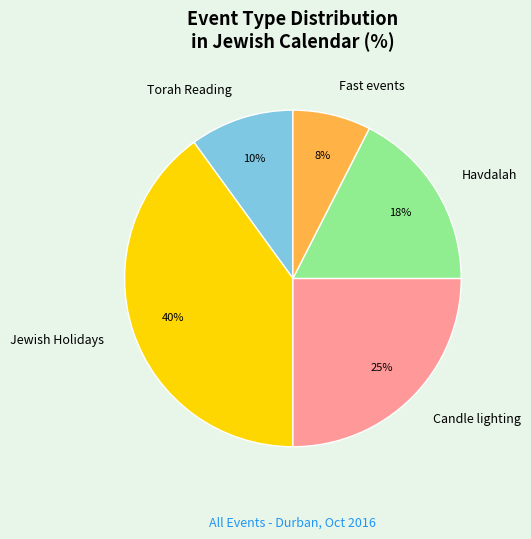

To the nearest percent, what portion does Torah Reading represent?

10%